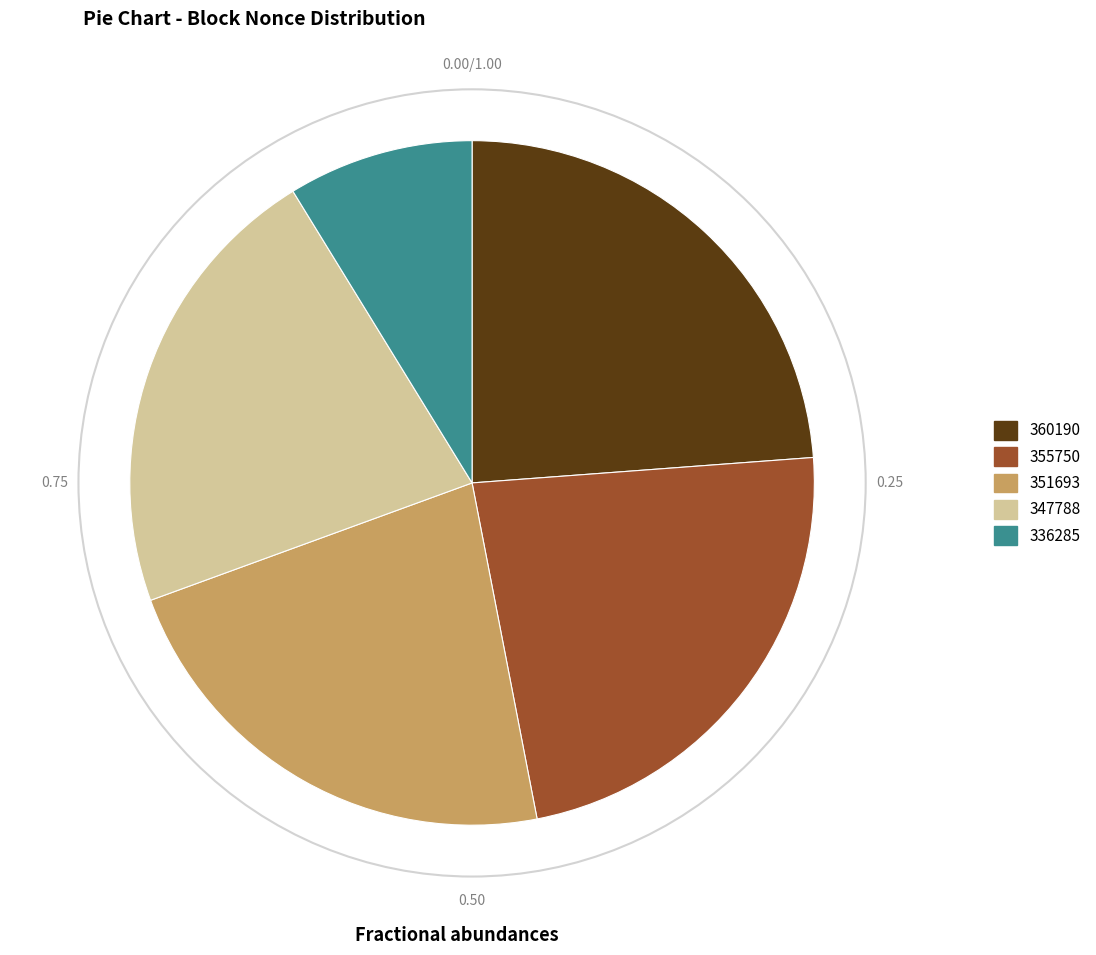

The 355750 slice represents 23% of the pie. True or false?

True